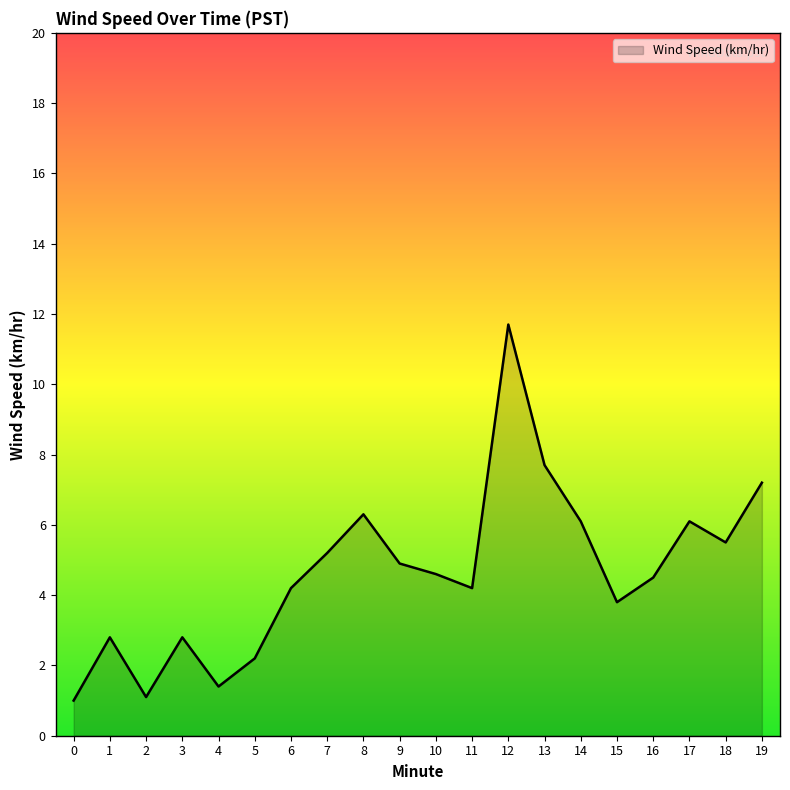

How many lines are shown in the chart?

1